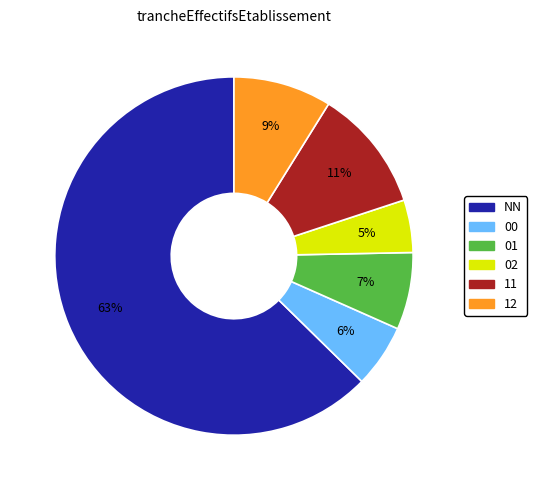

Which has a higher value, 01 or 12?

12